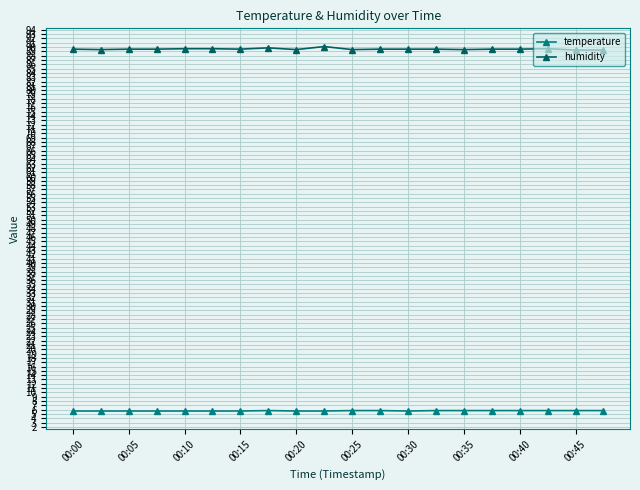

Is this an area chart (filled region under the line)?

No